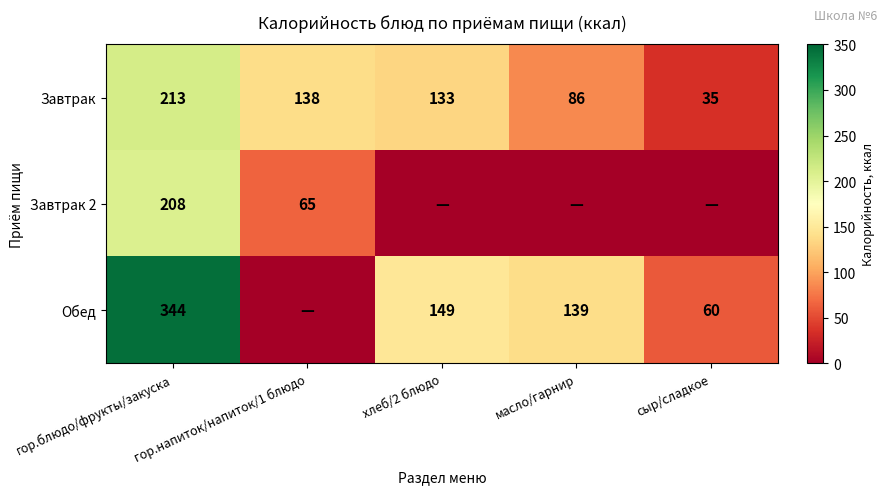

What value does the Завтрак series have at хлеб/2 блюдо, to the nearest 10?

130